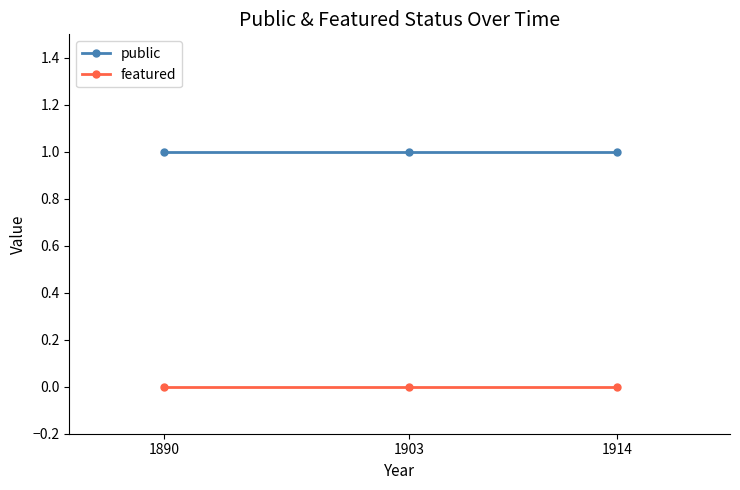

At 1903, list the series in order from largest to smallest.

public, featured